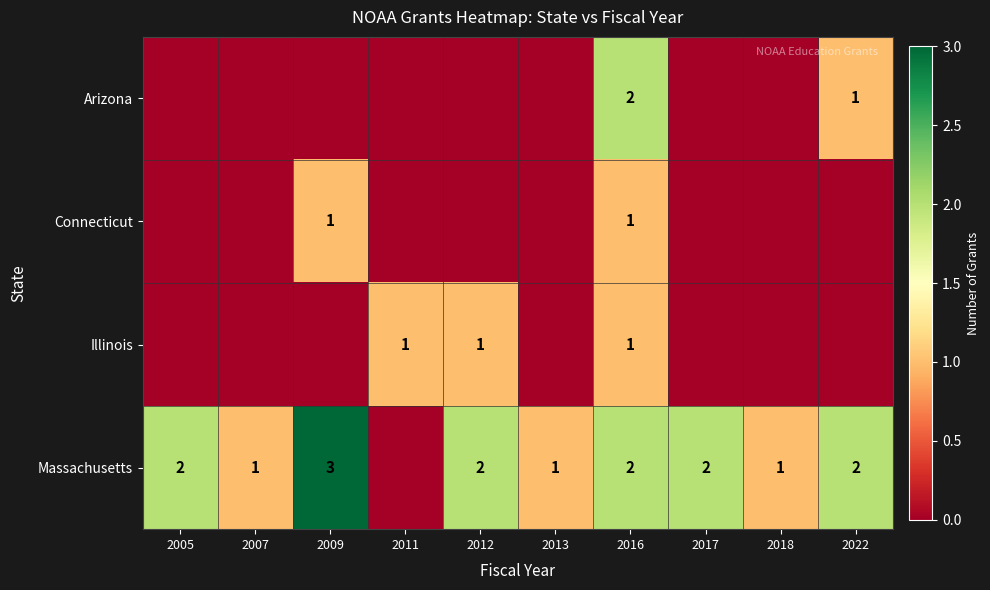

Is it true that Arizona equals 1 at 2022?

True